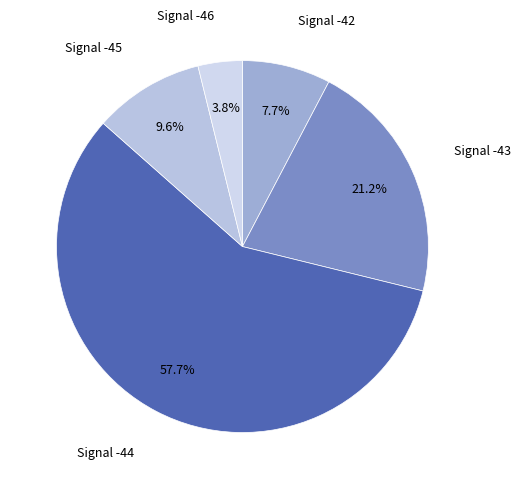

Does Signal -43 account for over 50% of the chart?

No